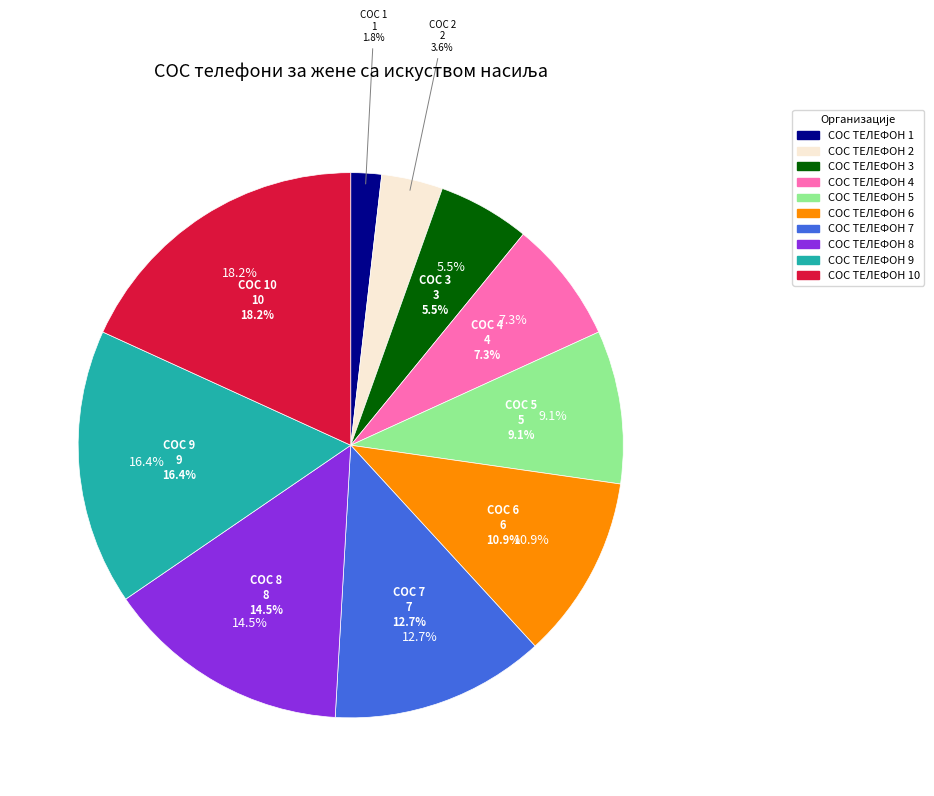

Is it true that СОС ТЕЛЕФОН 1
(Станојевић) is 1% of the pie?

False